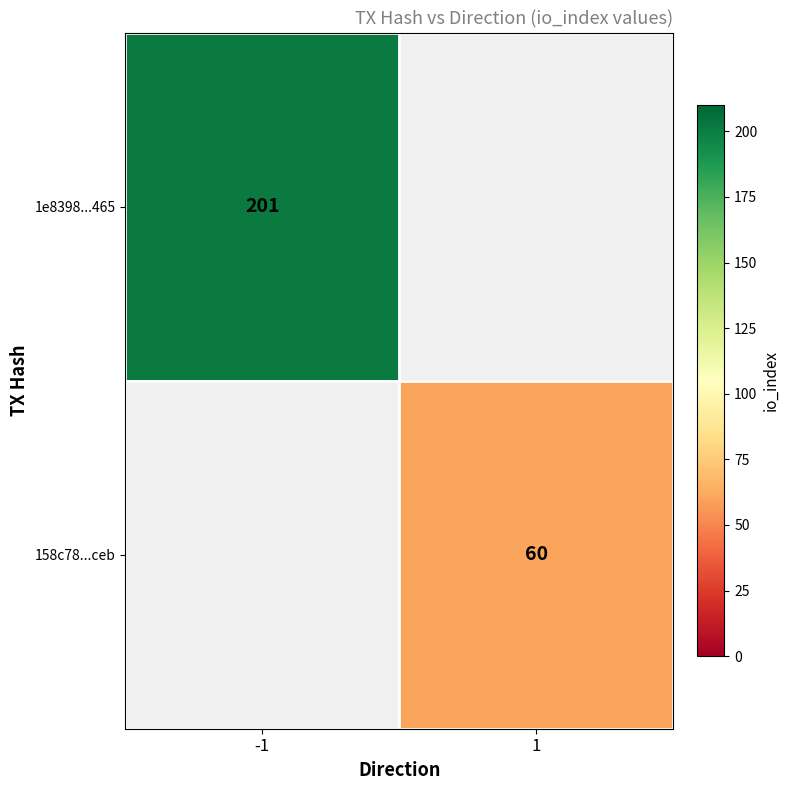

At how many categories does at least one series exceed 117?

1